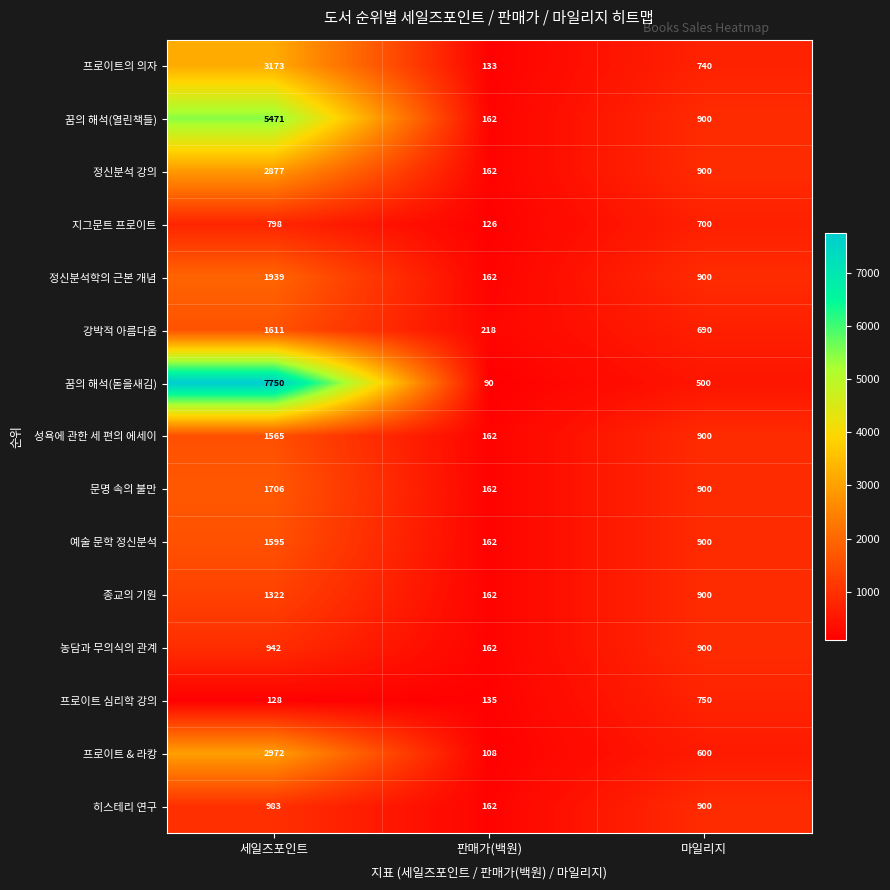

What is the lowest value of the 정신분석학의 근본 개념 series?

162